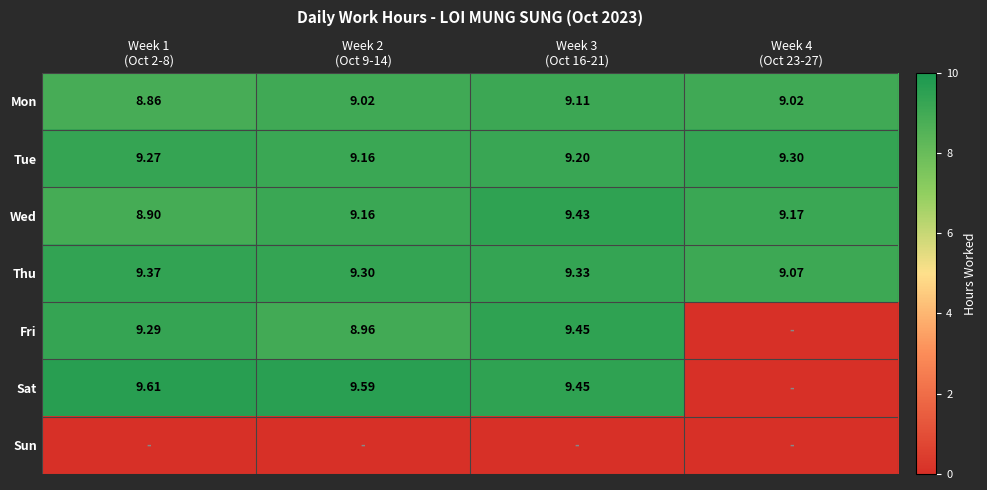

Is the value of Mon at Week 2 (Oct 9-14) greater than the value of Wed at Week 3 (Oct 16-21)?

No